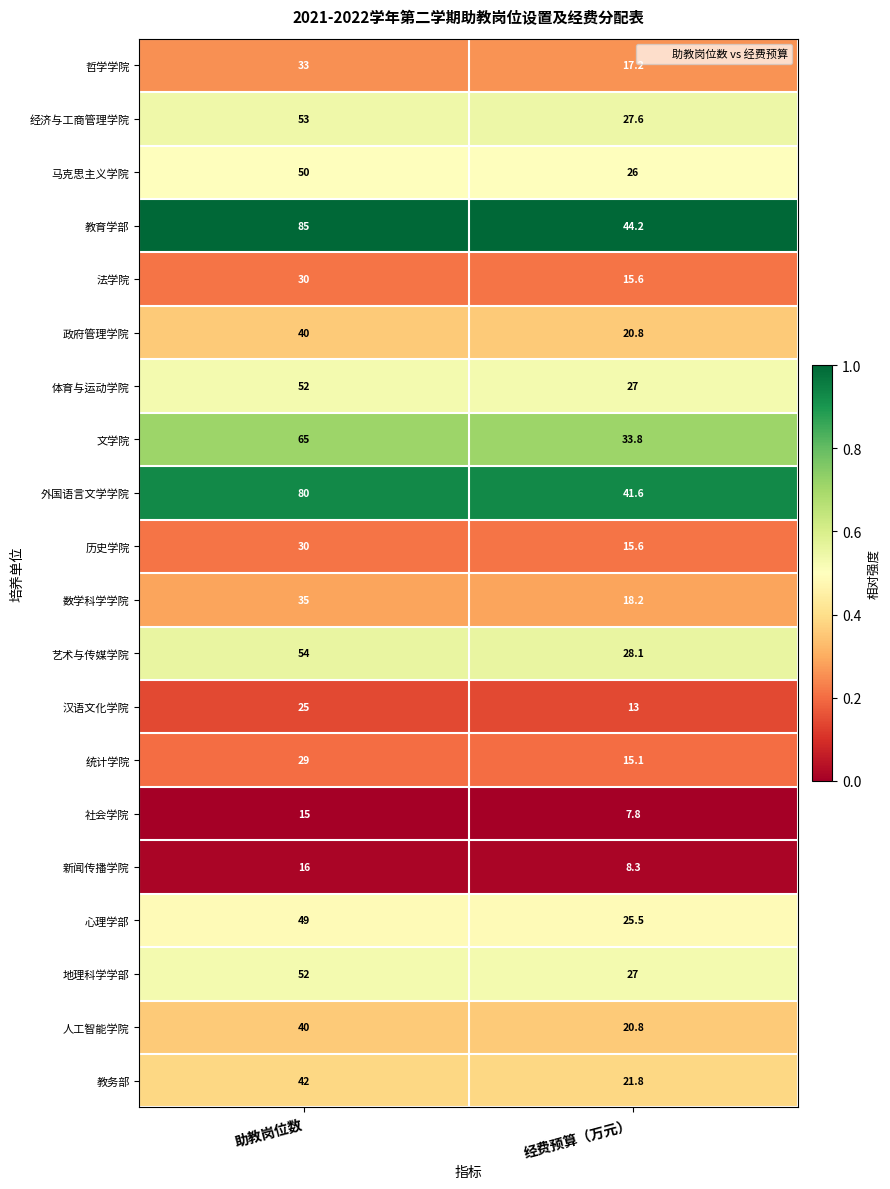

Which category has the highest value in the 政府管理学院 series?

助教岗位数